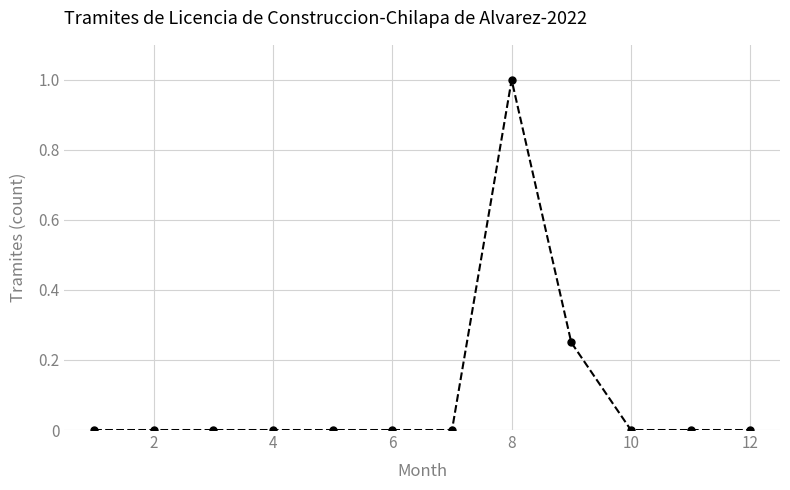

What is the maximum value shown in the chart?

1.0